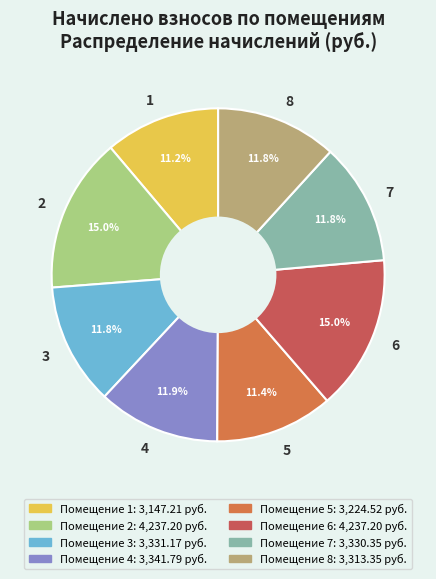

To the nearest percent, what is the difference between the largest and smallest slice percentages?

4%